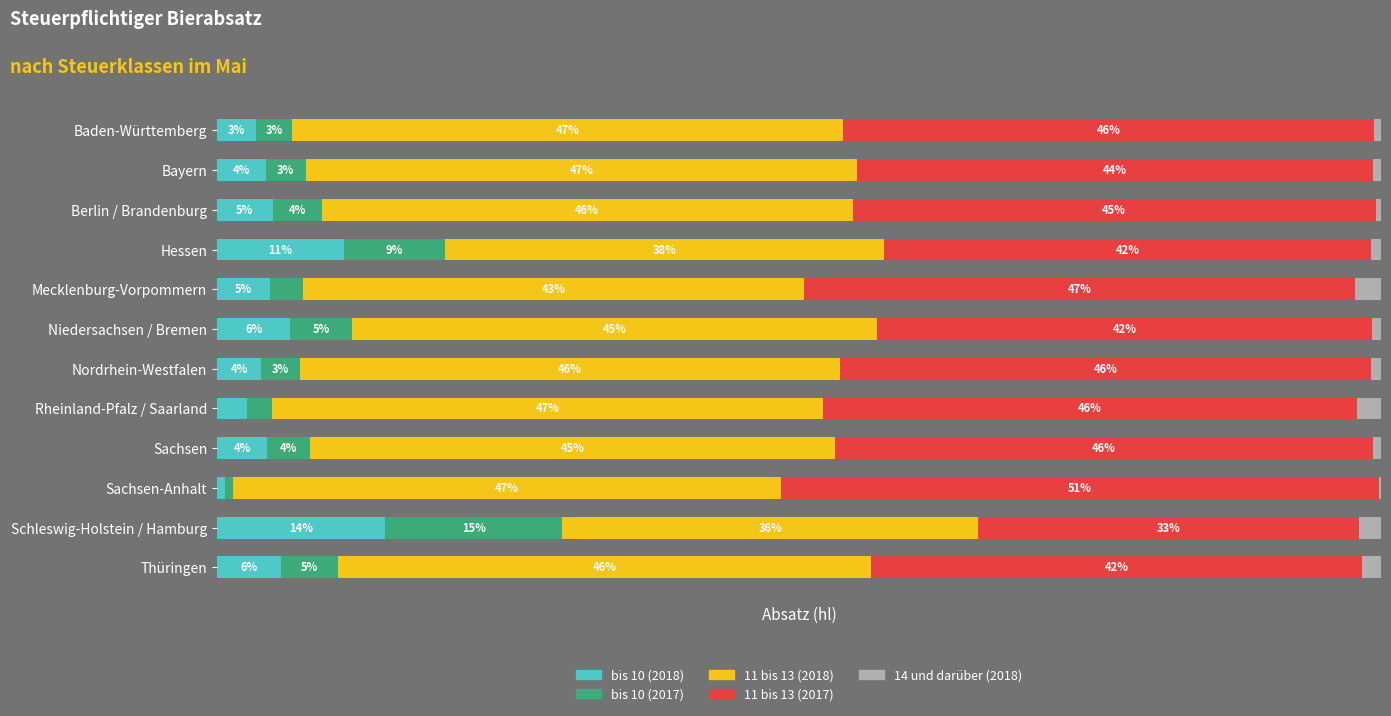

What is the value of the 14 und darüber (2018) bar at the 4th from the left?

0.8